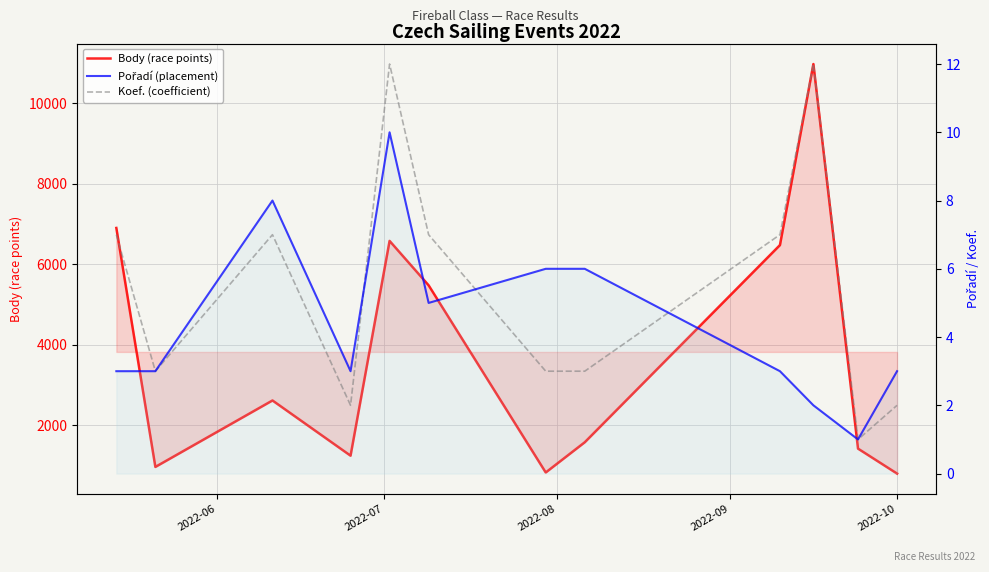

True or false: Body (race points) and Koef. (coefficient) cross at least once.

False